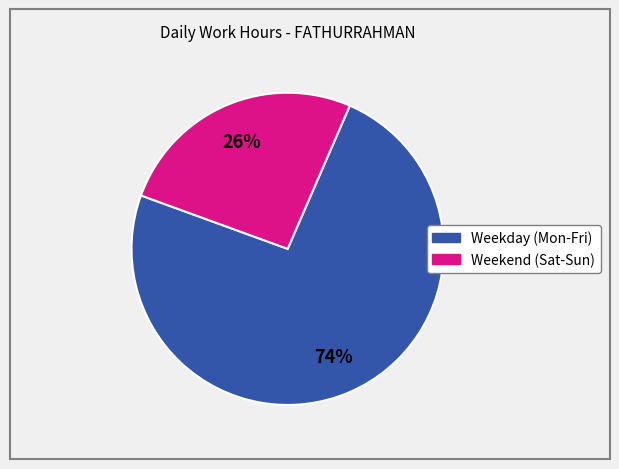

Is there a majority slice in this chart?

Yes